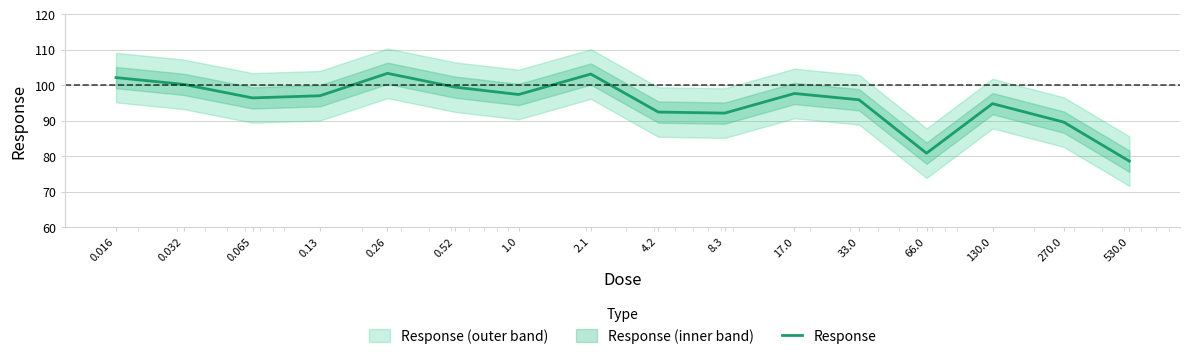

What is the smallest value displayed?

78.6